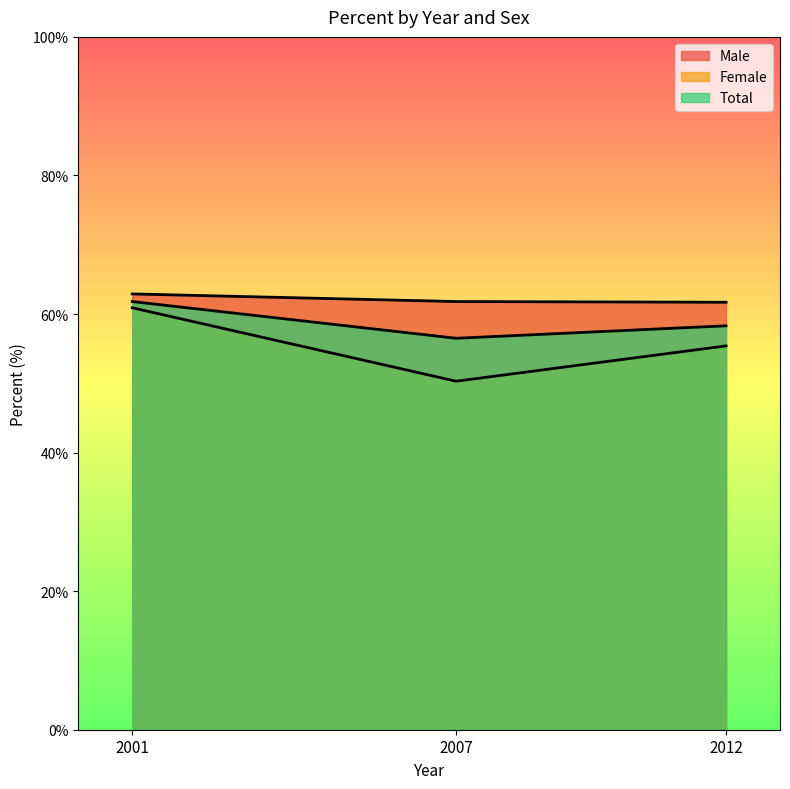

What is the difference between the maximum and minimum values in the Female series?

10.6